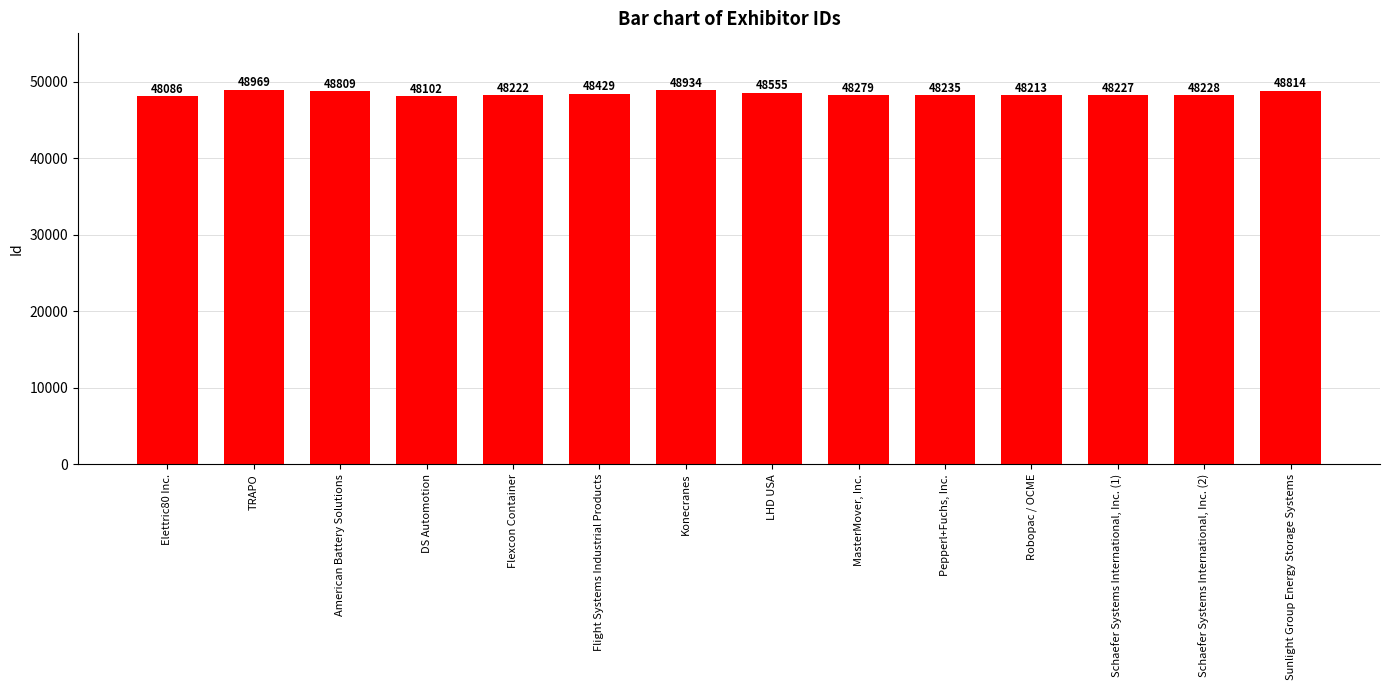

Rank the categories by value from highest to lowest.

TRAPO, Konecranes, Sunlight Group Energy Storage Systems, American Battery Solutions, LHD USA, Flight Systems Industrial Products, MasterMover, Inc., Pepperl+Fuchs, Inc., Schaefer Systems International, Inc. (2), Schaefer Systems International, Inc. (1), Flexcon Container, Robopac / OCME, DS Automotion, Elettric80 Inc.